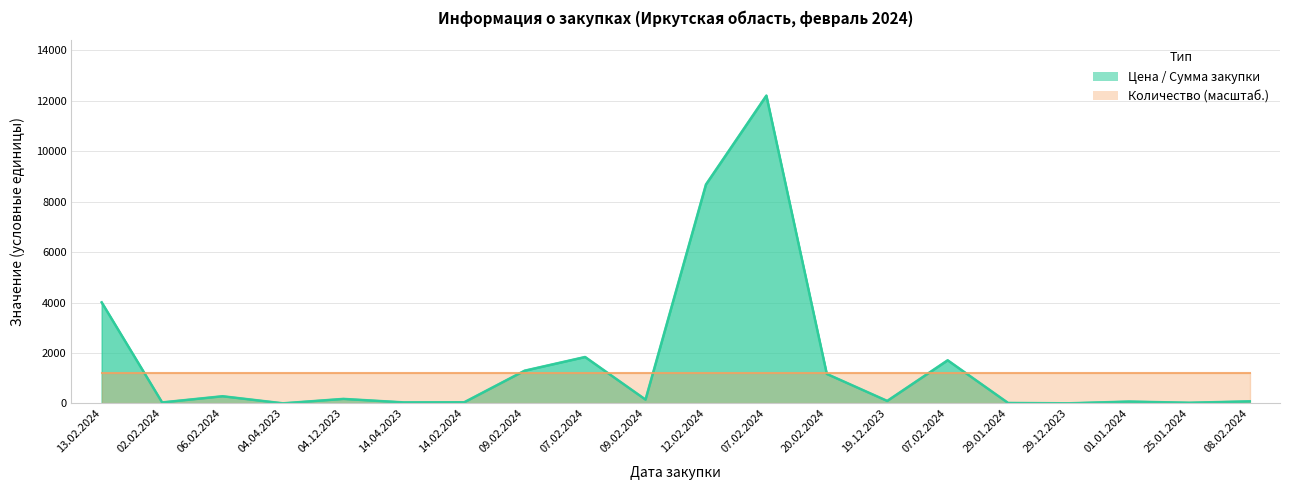

What is the value of the Сумма закупки point at the 5th from the left?

180.3